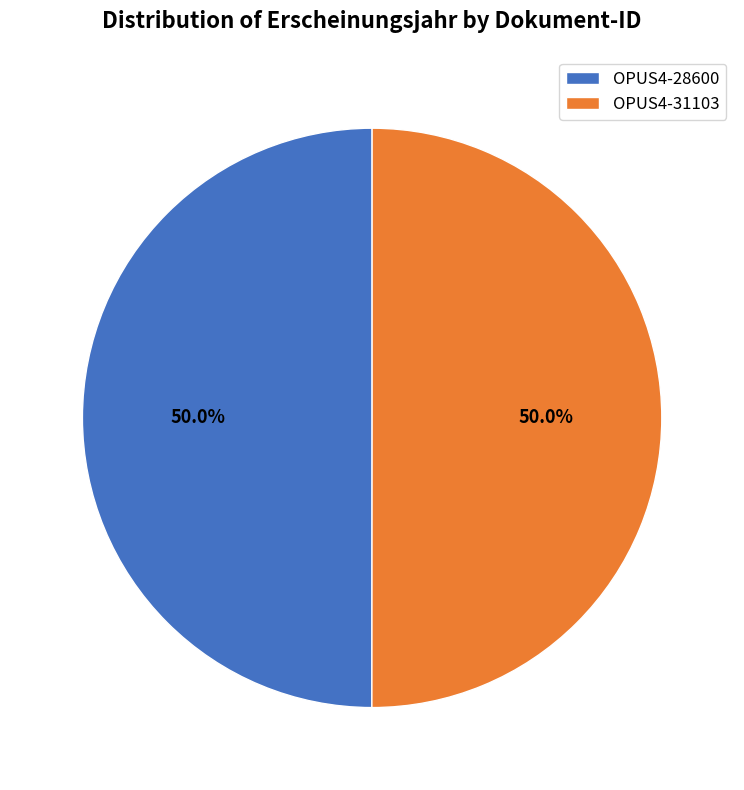

To the nearest percent, what is the average slice percentage?

50%